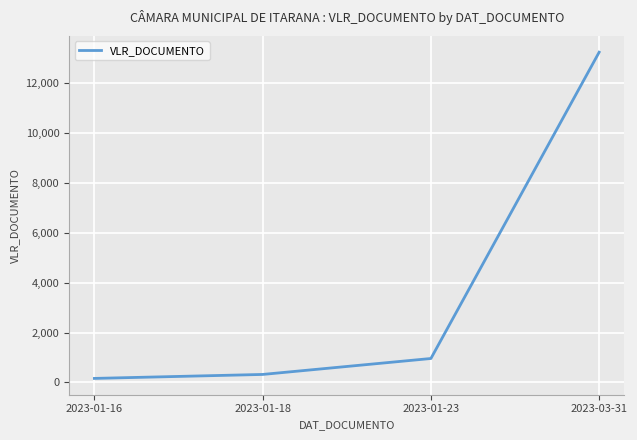

What is the change in value from 2023-01-18 to 2023-01-23?

+640.0